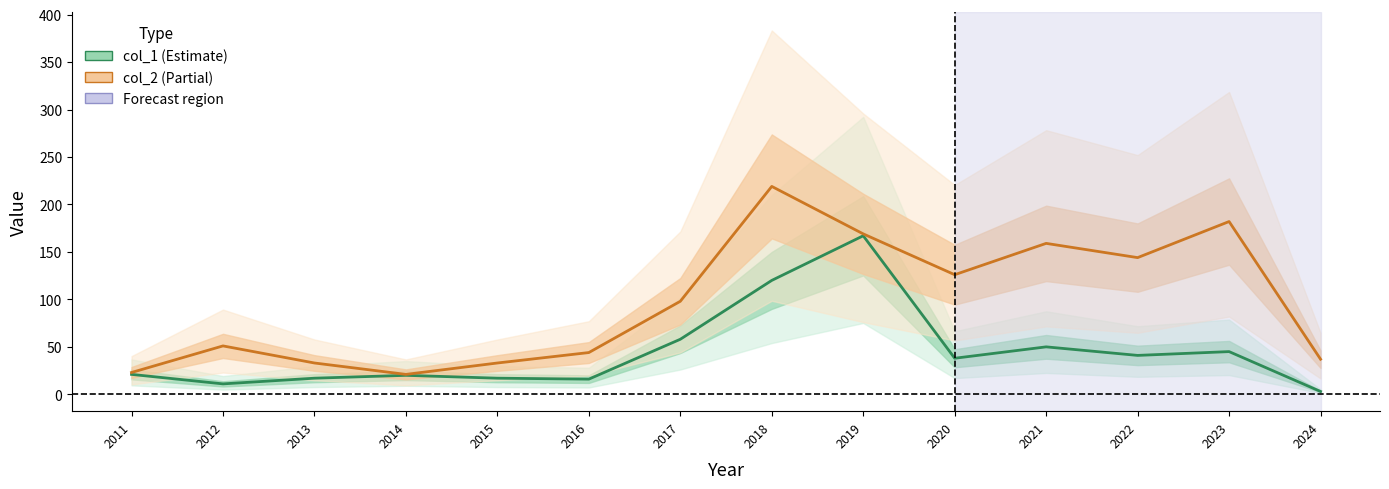

What is the highest value of the col_1 series?

167